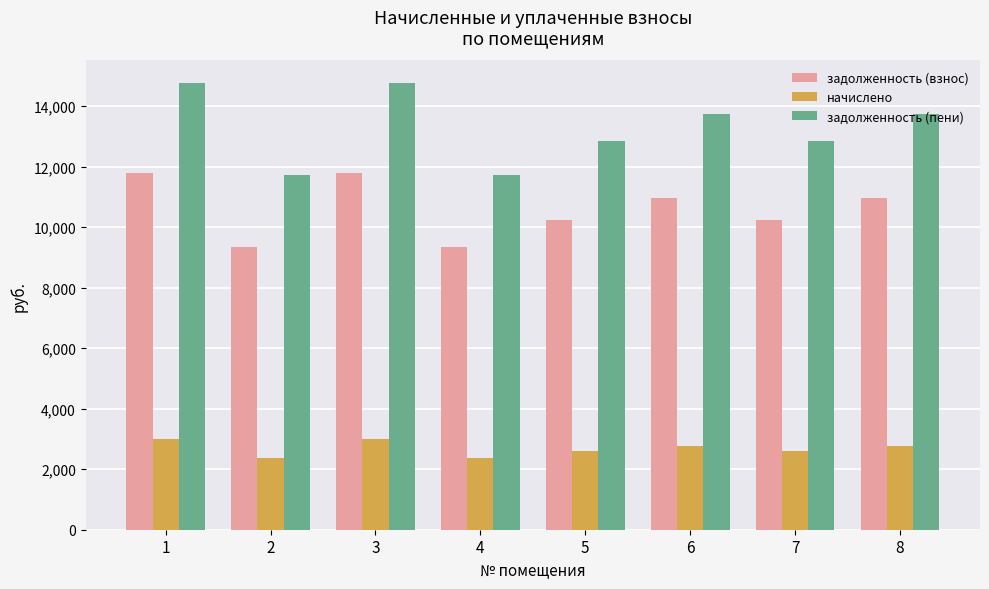

At which label does задолженность (пени) first exceed 13738?

1